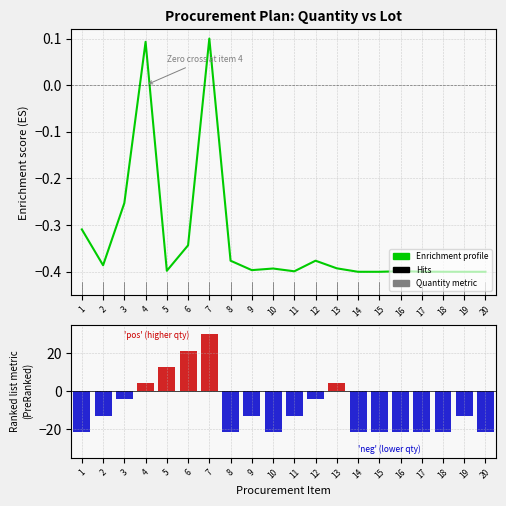

Reading left to right, extract all data points from this chart.

Enrichment profile: 1=-0.3	2=-0.4	3=-0.3	4=0.1	5=-0.4	6=-0.3	7=0.1	8=-0.4	9=-0.4	10=-0.4	11=-0.4	12=-0.4	13=-0.4	14=-0.4	15=-0.4	16=-0.4	17=-0.4	18=-0.4	19=-0.4	20=-0.4
Ranking metric scores: 1=-21.4	2=-12.9	3=-4.3	4=4.3	5=12.9	6=21.4	7=30.0	8=-21.4	9=-12.9	10=-21.4	11=-12.9	12=-4.3	13=4.3	14=-21.4	15=-21.4	16=-21.4	17=-21.4	18=-21.4	19=-12.9	20=-21.4